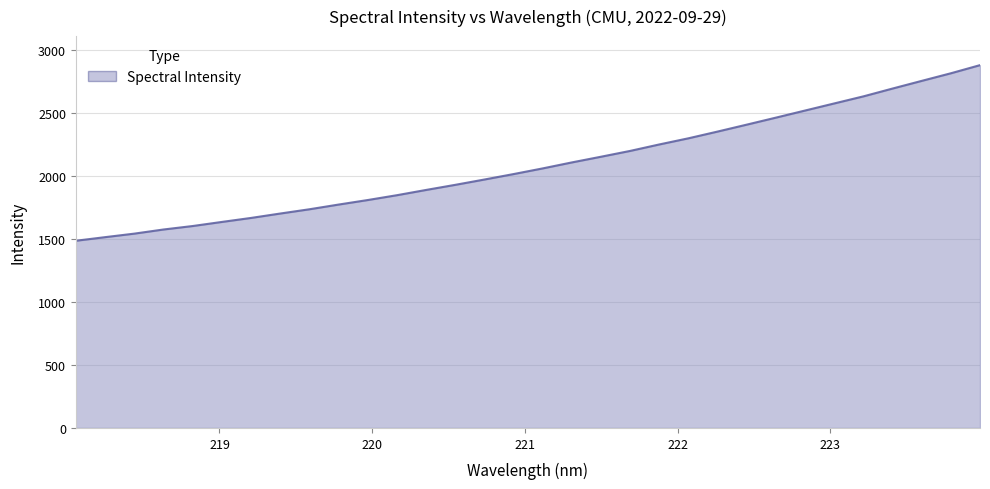

What is the greatest value displayed?

2881.5